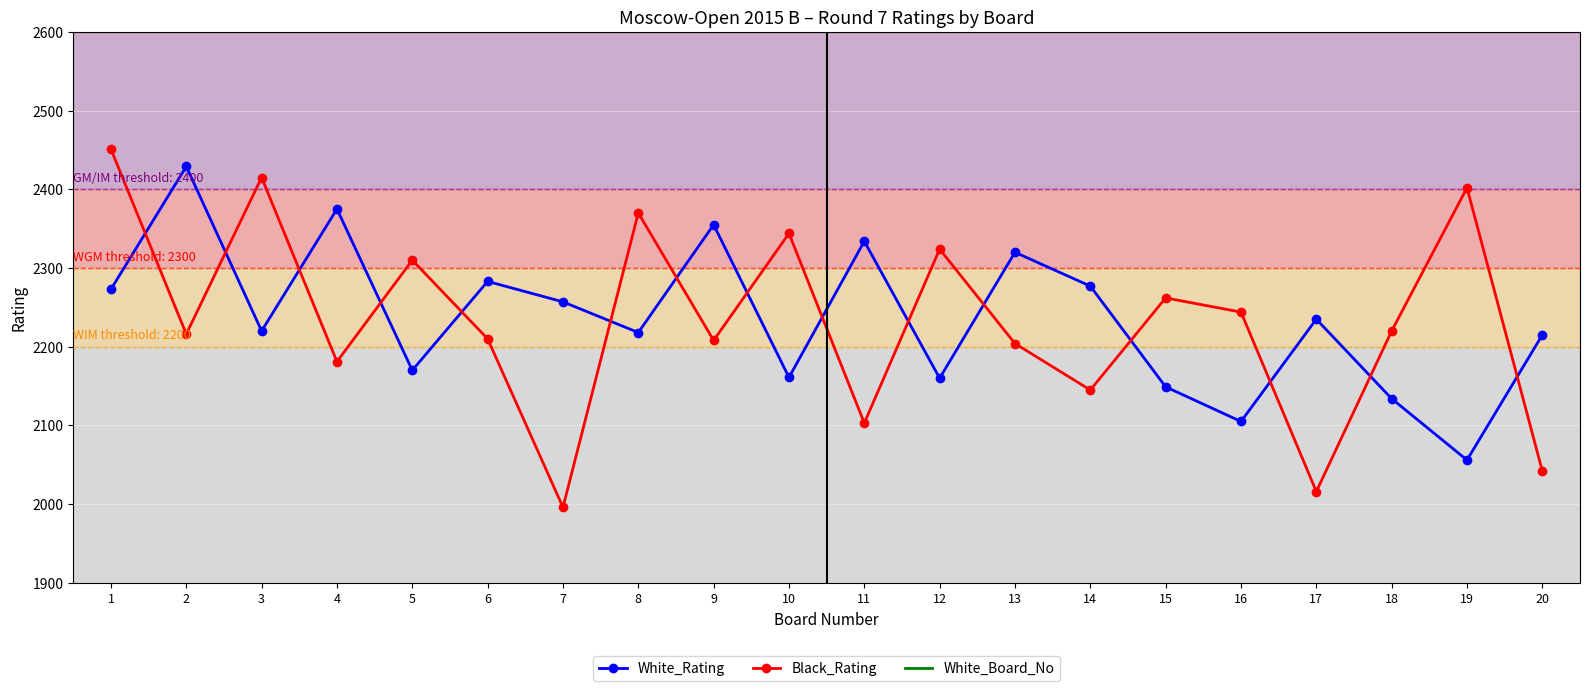

The value of White_Board_No at 3 is 23. True or false?

True